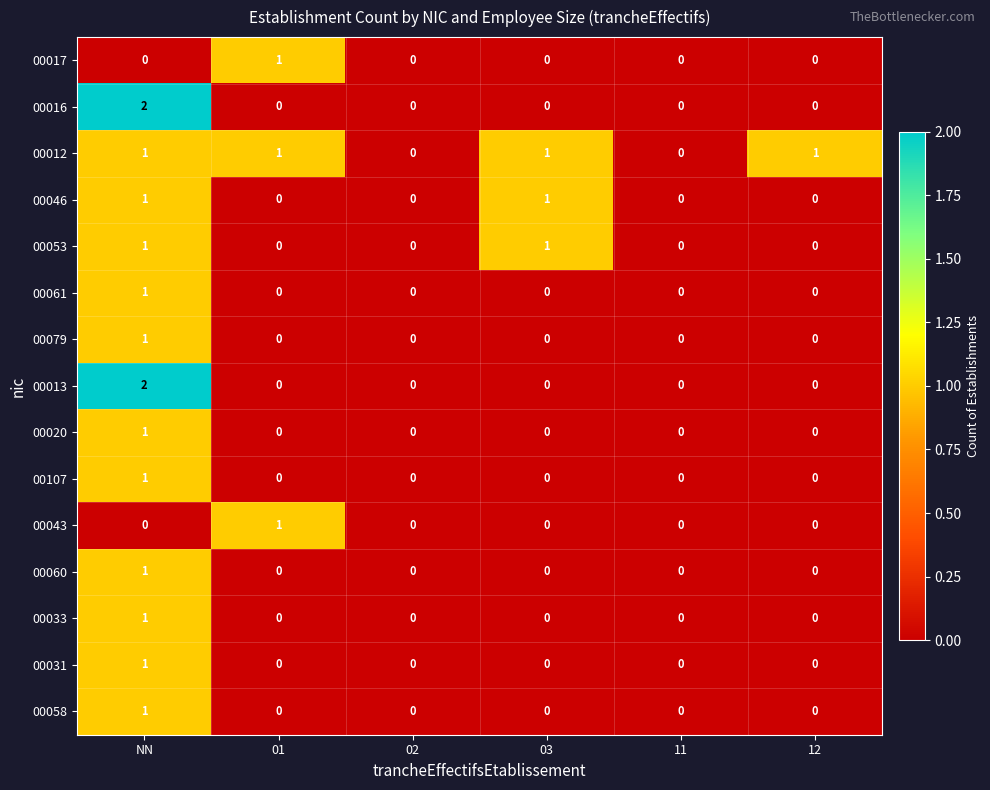

Which label corresponds to the largest value in the chart?

NN